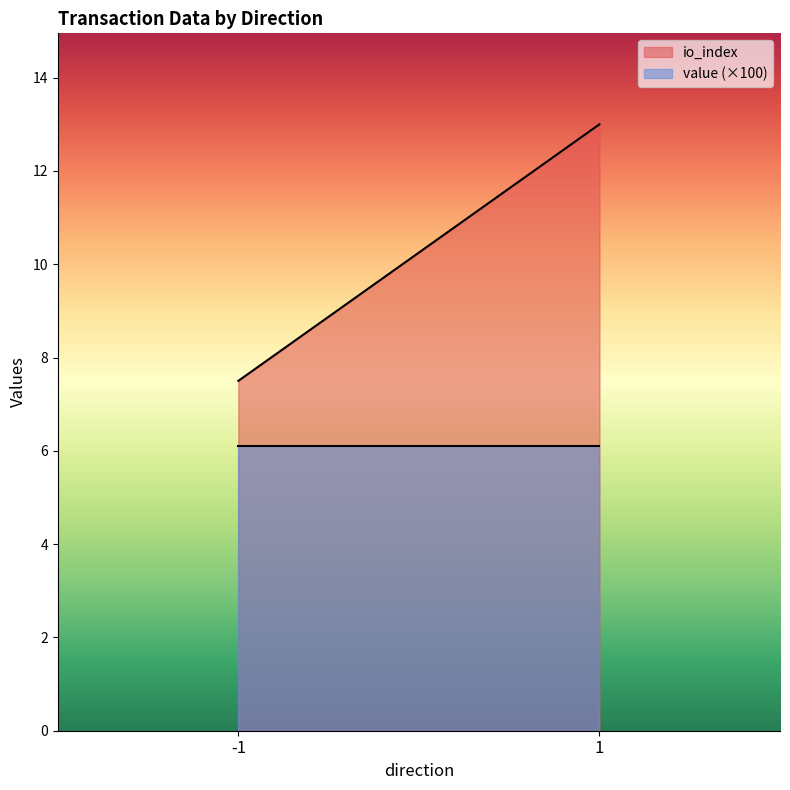

What is the spread (max minus min) of values at -1?

1.4